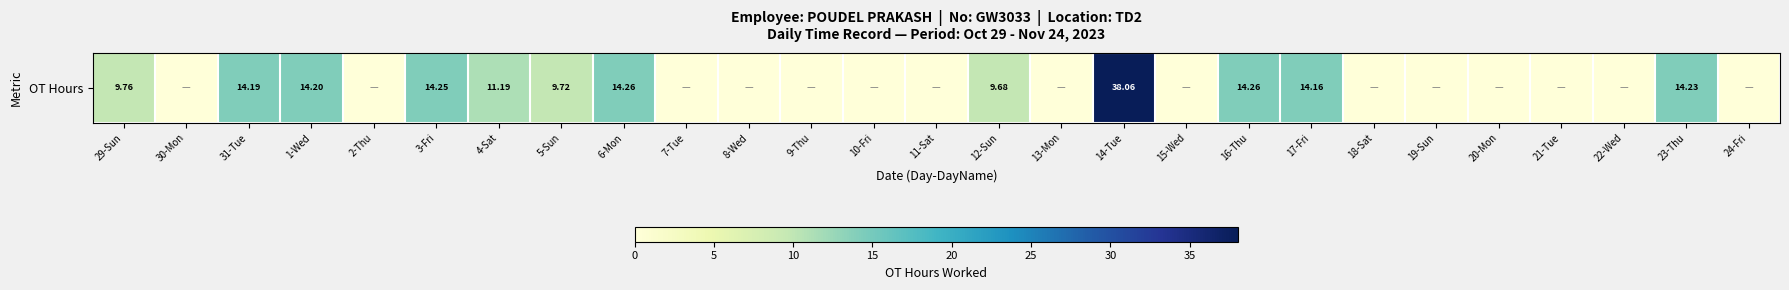

Between 31-Tue and 13-Mon, which is larger?

31-Tue